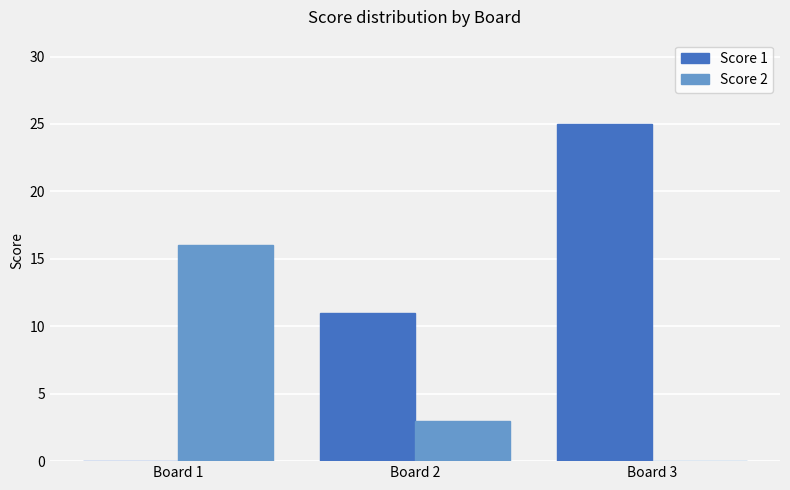

Between Board 1 and Board 3, which series saw the biggest shift?

Score 1